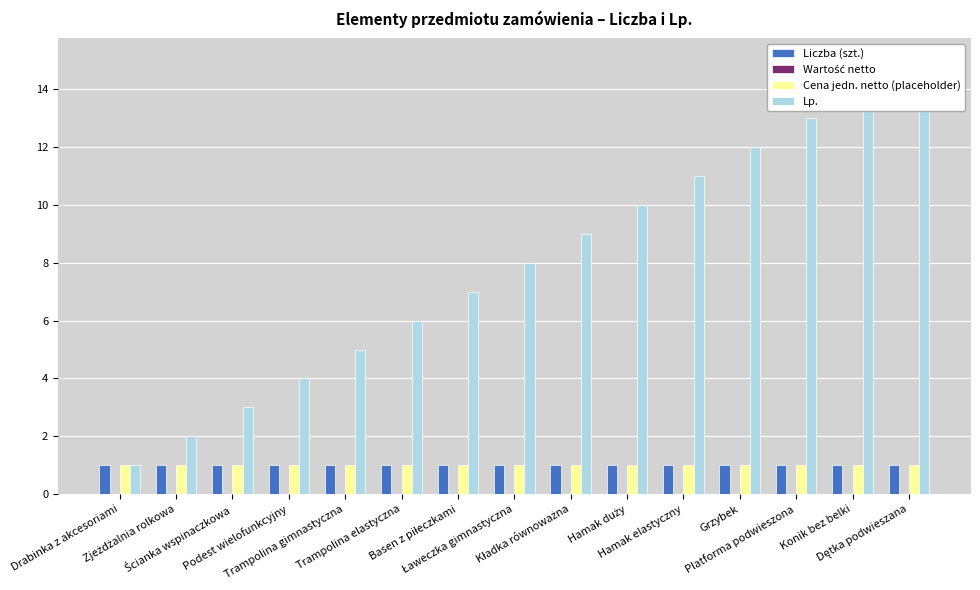

Reading left to right, transcribe all the data shown in this chart.

Liczba (szt.): 1	1	1	1	1	1	1	1	1	1	1	1	1	1	1
Wartość netto: 0	0	0	0	0	0	0	0	0	0	0	0	0	0	0
Cena jedn. netto (placeholder): 1	1	1	1	1	1	1	1	1	1	1	1	1	1	1
Lp.: 1	2	3	4	5	6	7	8	9	10	11	12	13	14	15